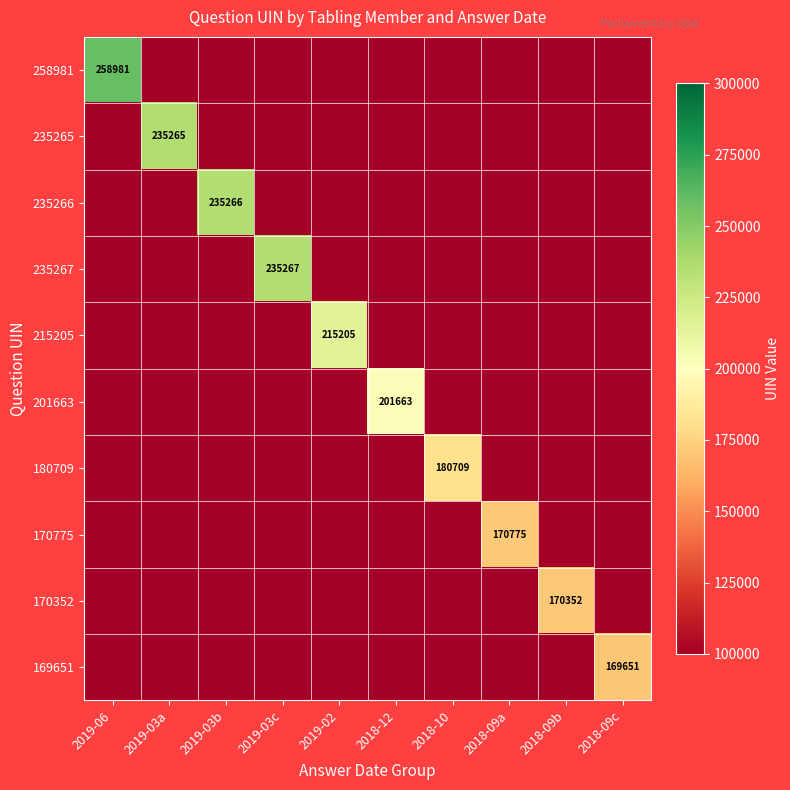

Between 2019-03c and 2018-12, which series saw the biggest shift?

235267